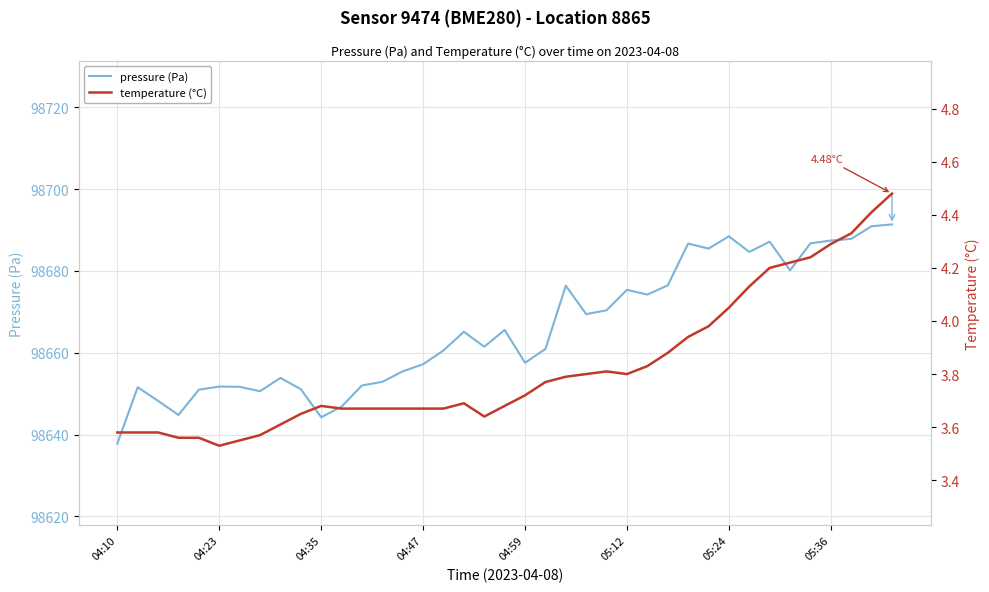

Count the number of categories in the chart.

39